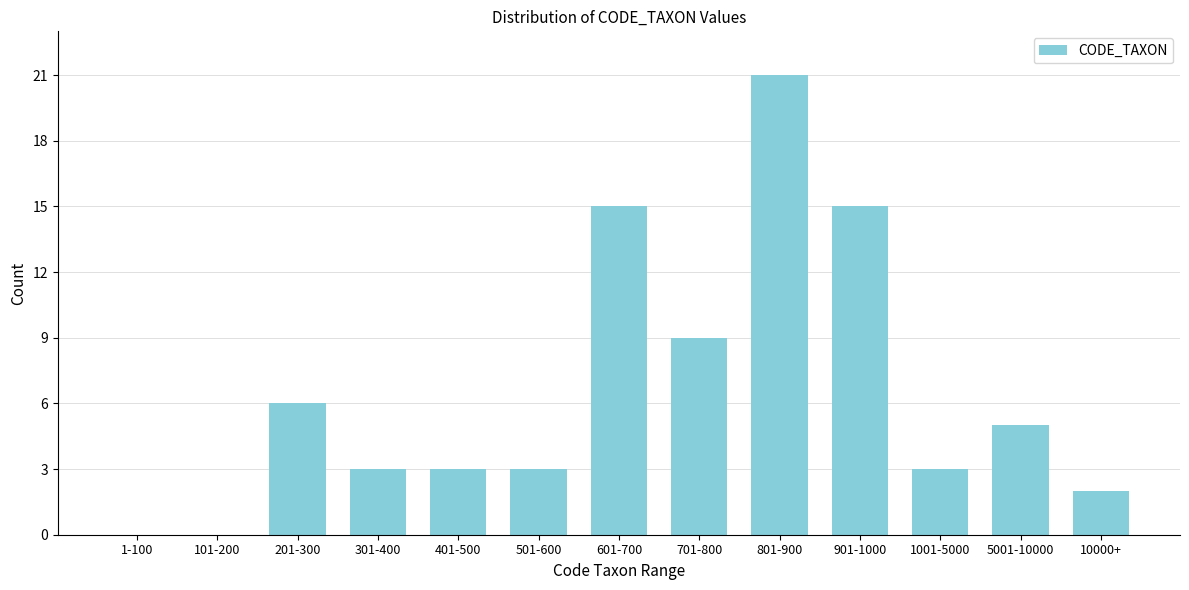

Reading left to right, what are all the values shown in this chart?

1-100=0	101-200=0	201-300=6	301-400=3	401-500=3	501-600=3	601-700=15	701-800=9	801-900=21	901-1000=15	1001-5000=3	5001-10000=5	10000+=2